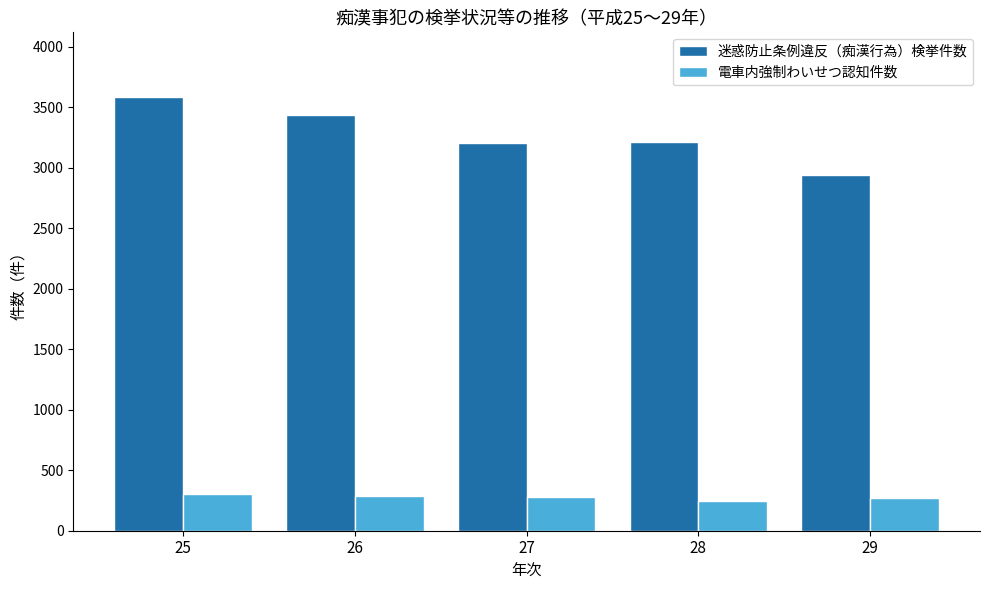

How many distinct data groups are displayed?

2